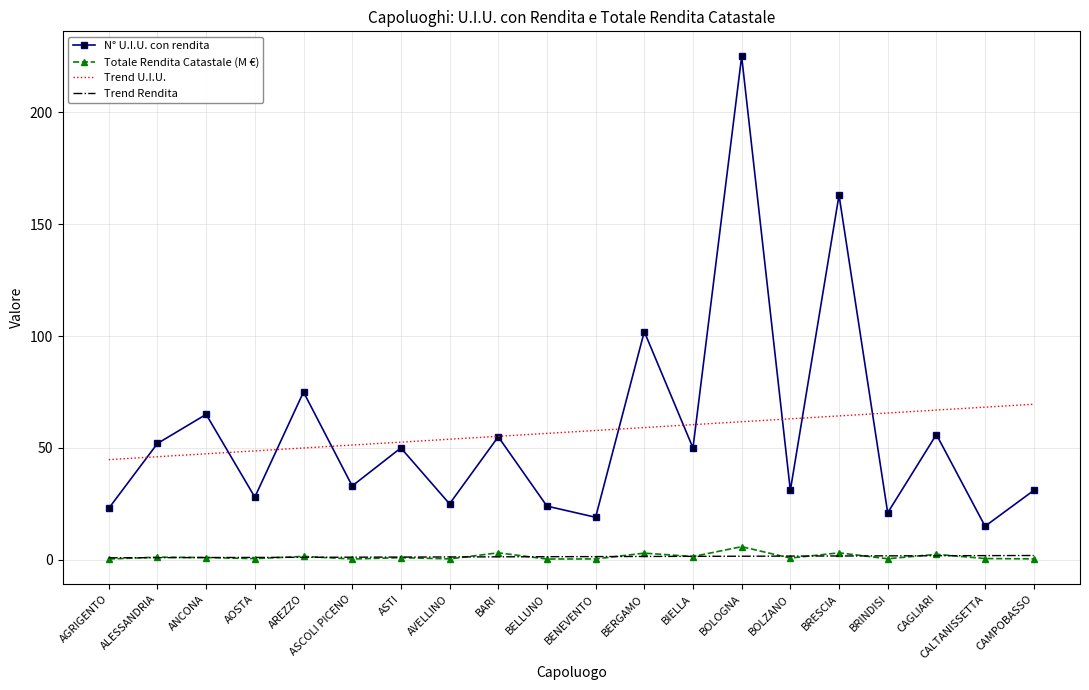

What position from the right is BRESCIA?

5